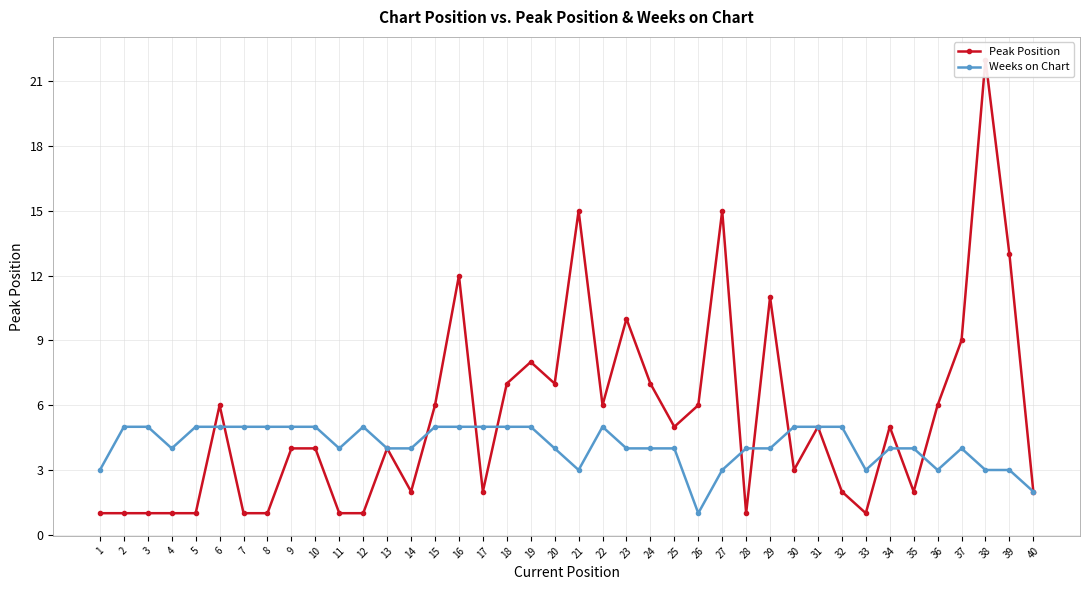

Reading right to left, extract all data points from this chart.

Peak Position: 40=2	39=13	38=22	37=9	36=6	35=2	34=5	33=1	32=2	31=5	30=3	29=11	28=1	27=15	26=6	25=5	24=7	23=10	22=6	21=15	20=7	19=8	18=7	17=2	16=12	15=6	14=2	13=4	12=1	11=1	10=4	9=4	8=1	7=1	6=6	5=1	4=1	3=1	2=1	1=1
Weeks on Chart: 40=2	39=3	38=3	37=4	36=3	35=4	34=4	33=3	32=5	31=5	30=5	29=4	28=4	27=3	26=1	25=4	24=4	23=4	22=5	21=3	20=4	19=5	18=5	17=5	16=5	15=5	14=4	13=4	12=5	11=4	10=5	9=5	8=5	7=5	6=5	5=5	4=4	3=5	2=5	1=3